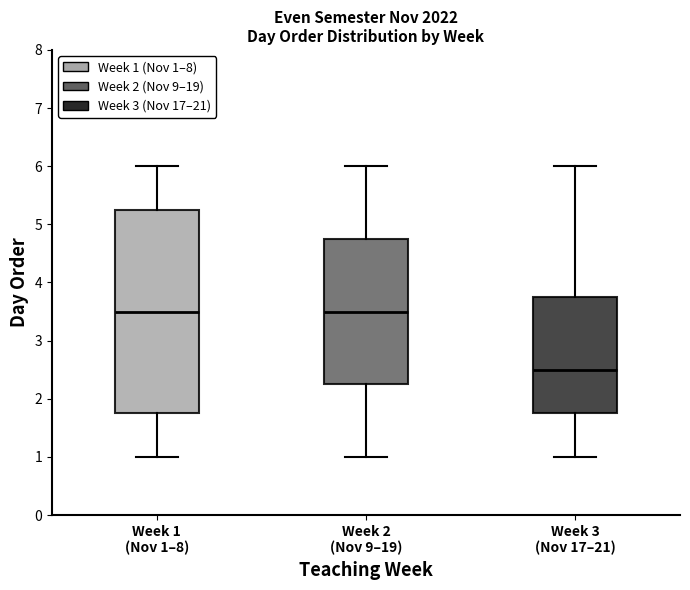

Reading left to right, read every box against the y-axis: the position of its median line, the range the box covers, and the ends of its whiskers. The values are not printed on the chart, so give them approximately, as read against the axis.

Week 1 (Nov 1–8): median 3.5, box 1.8 to 5.3, whiskers 1.0 to 6.0
Week 2 (Nov 9–19): median 3.5, box 2.3 to 4.8, whiskers 1.0 to 6.0
Week 3 (Nov 17–21): median 2.5, box 1.8 to 3.8, whiskers 1.0 to 6.0